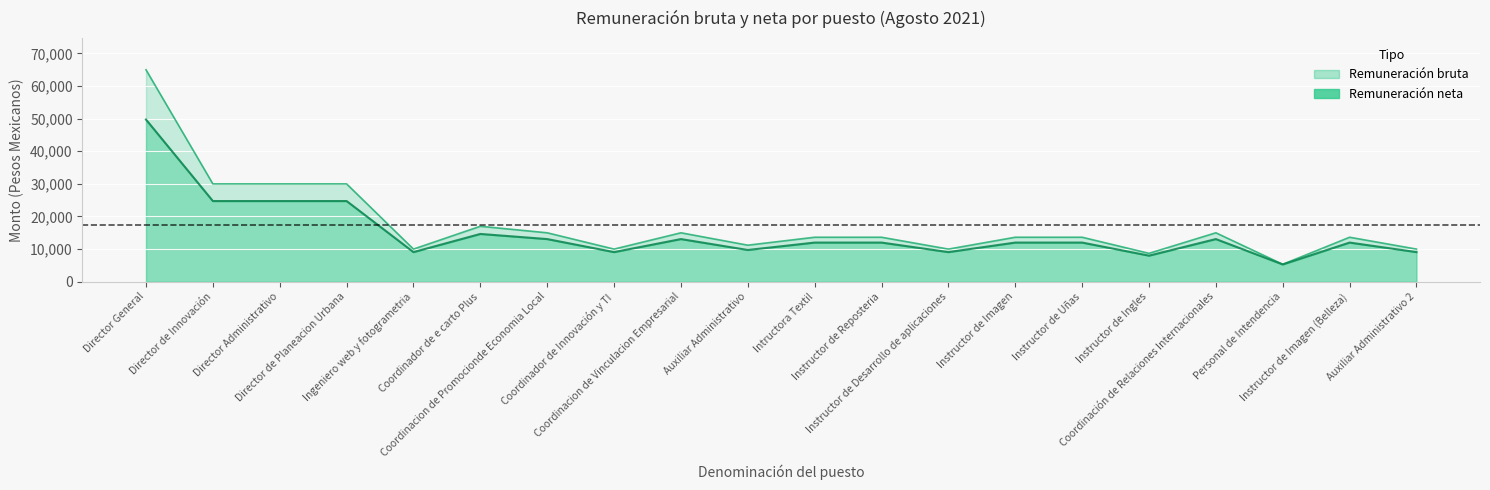

What is the total value across all series at Director de Planeacion Urbana?

54736.8